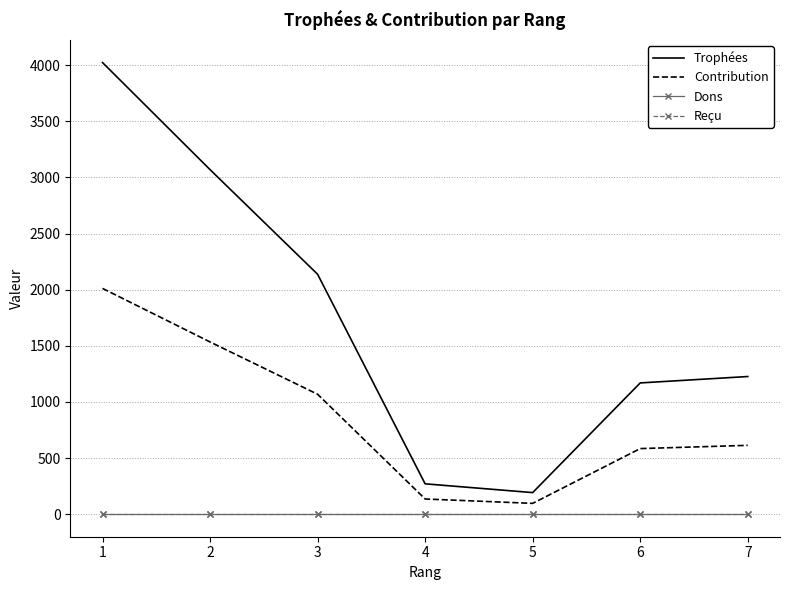

What is the total value across all series at 2?

4603